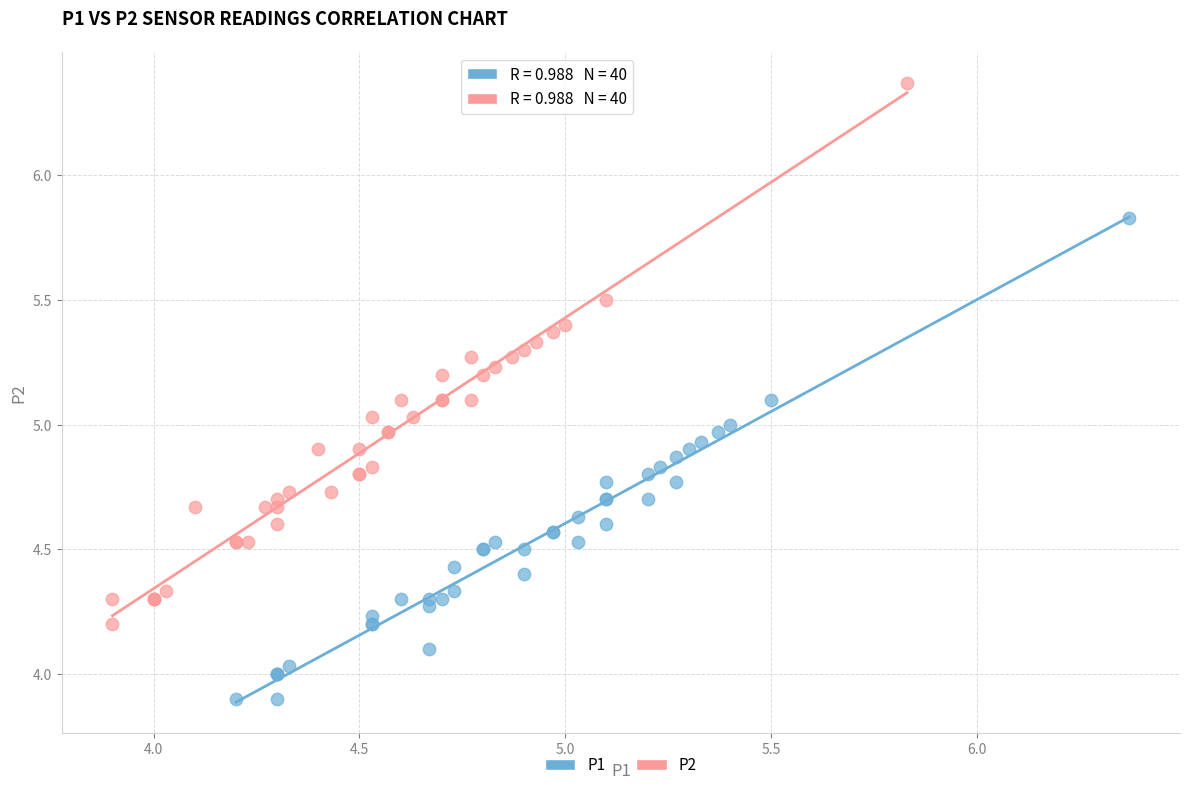

Which series reaches the maximum Y coordinate?

P2